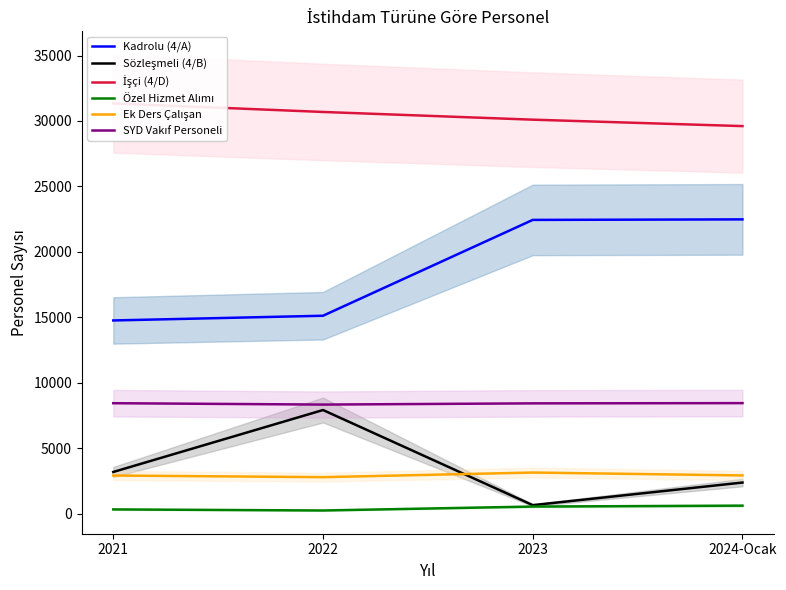

Where does the Sözleşmeli (4/B) series first go above 3198?

2022